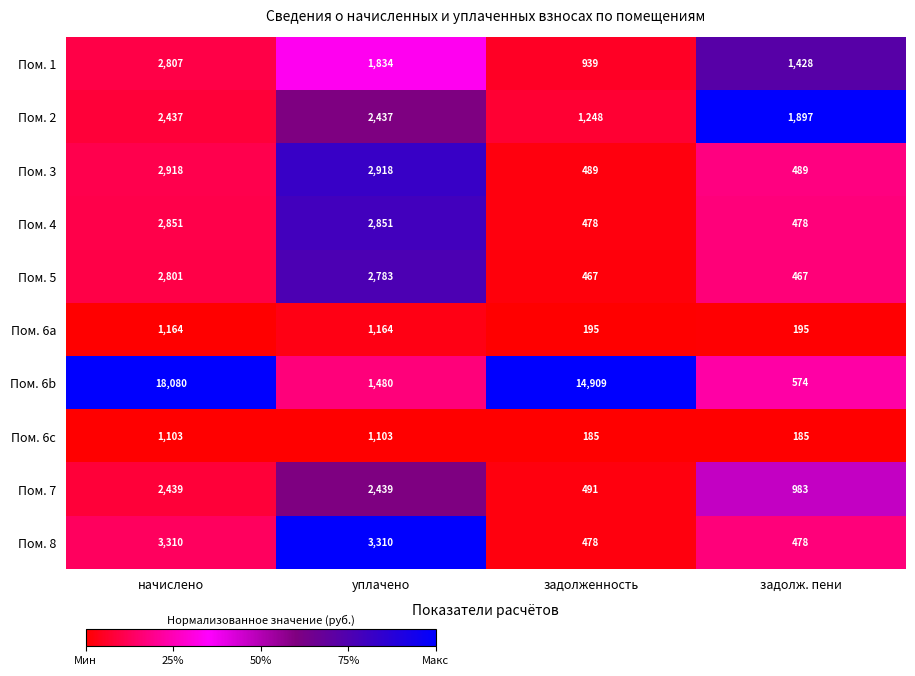

At уплачено, list the series in order from largest to smallest.

Пом. 8, Пом. 3, Пом. 4, Пом. 5, Пом. 7, Пом. 2, Пом. 1, Пом. 6b, Пом. 6a, Пом. 6c